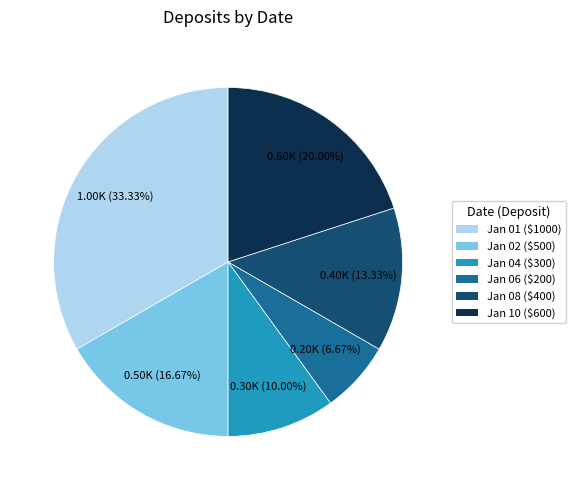

What is the largest slice in the pie chart?

Jan 01 ($1000)